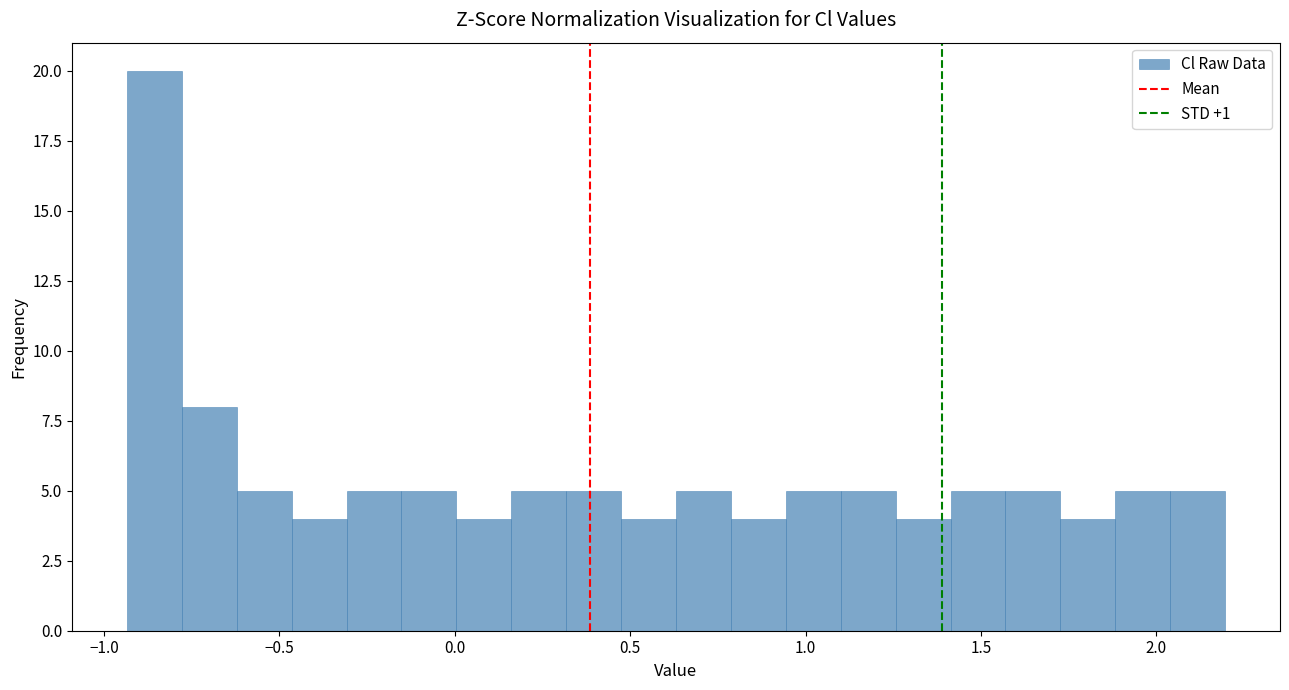

Read against the x-axis, roughly where is the centre of the tallest bar?

-0.85